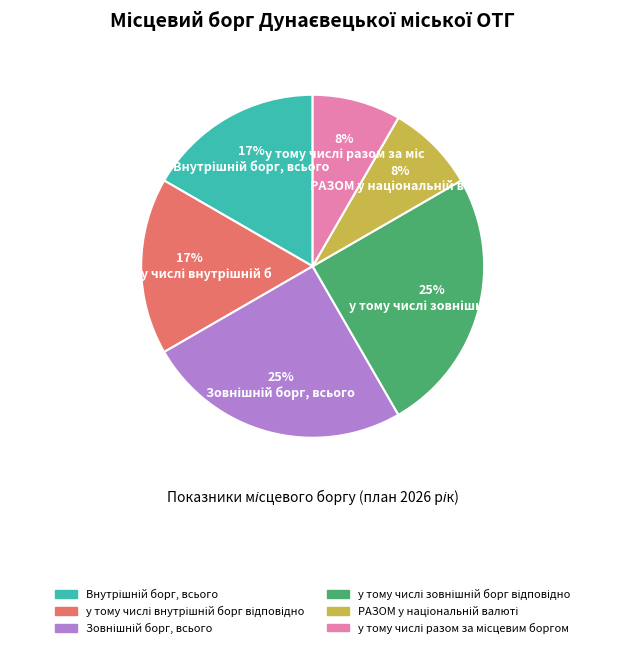

To the nearest percent, what is the average slice percentage?

17%